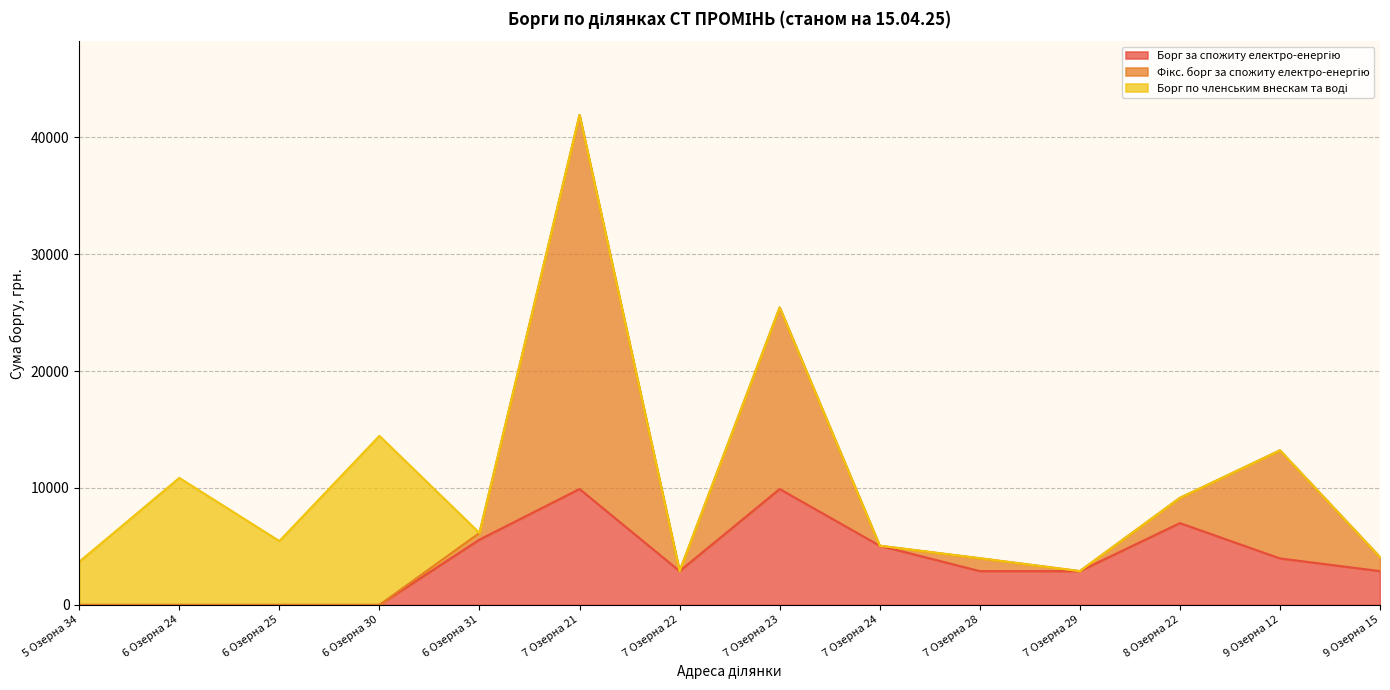

Is it true that Фікс. борг за спожиту електро-енергію equals 2890.0 at 7 Озерна 22?

True